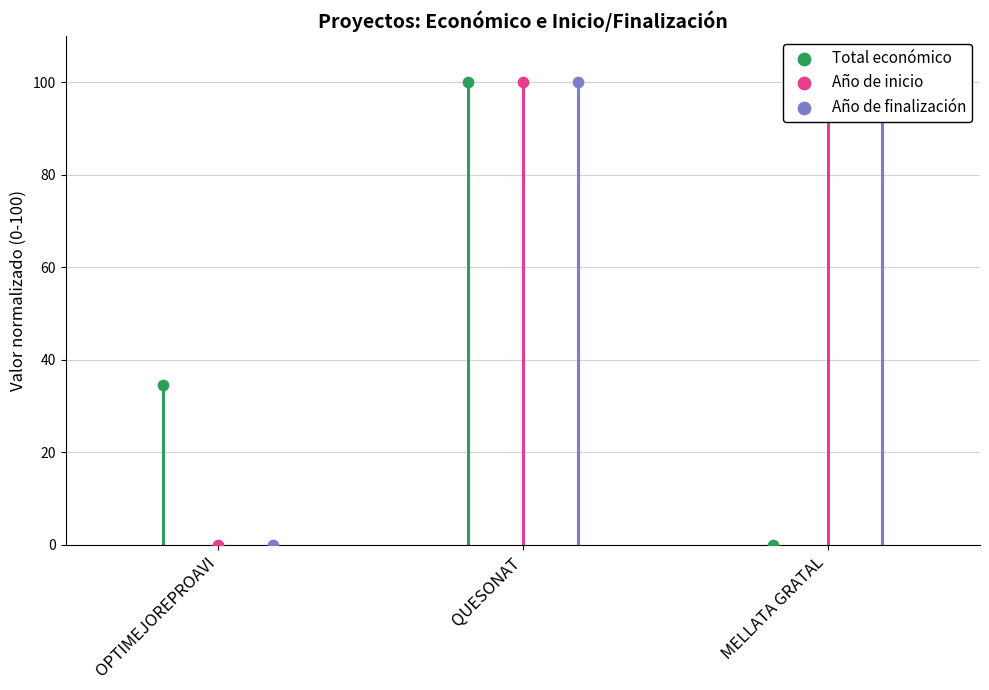

At how many categories does at least one series exceed 36?

2